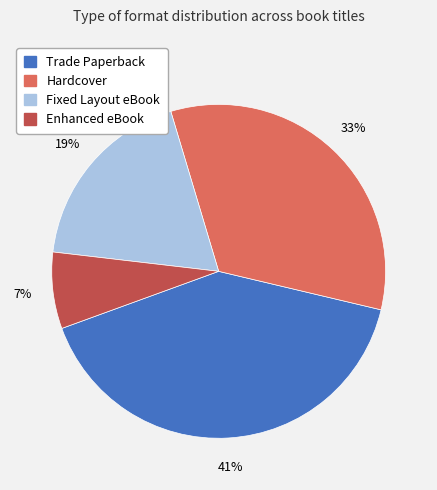

To the nearest percent, what percentage of the pie is Enhanced eBook?

7%